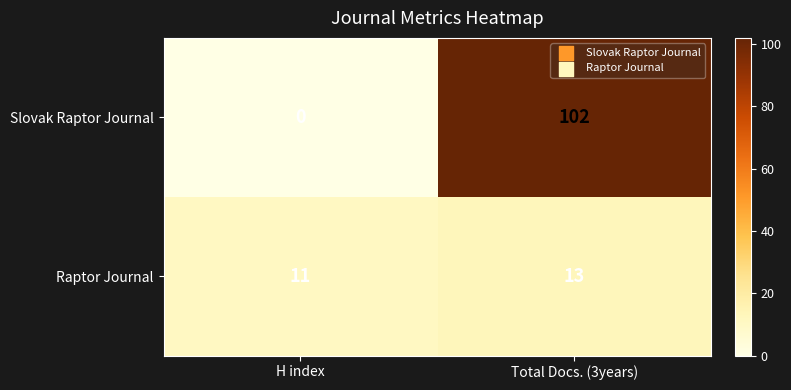

At how many categories does at least one series exceed 53?

1